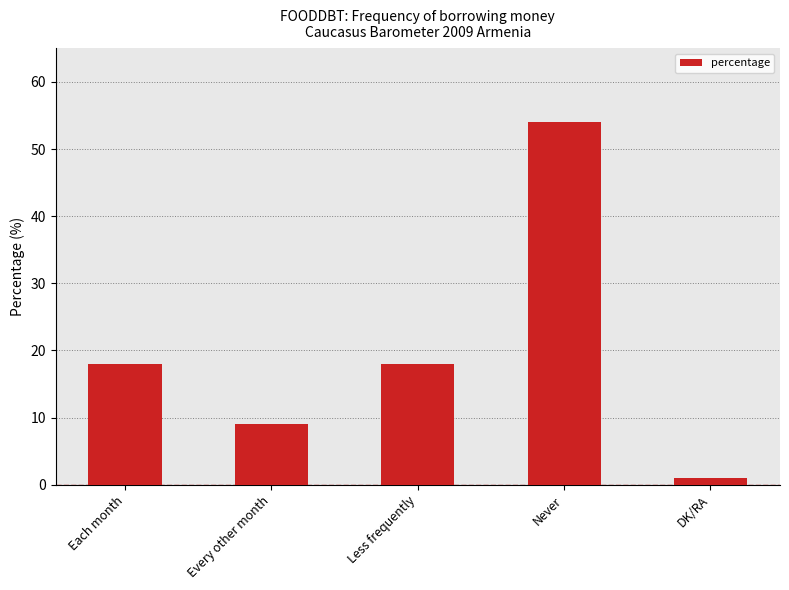

What is the sum of all values?

100